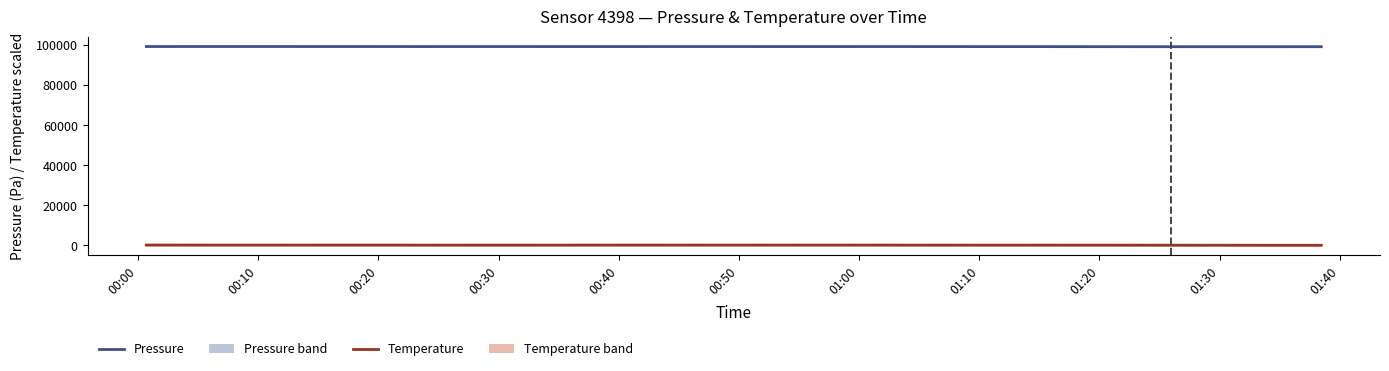

The Pressure (Pa) series shows 141656.8 at 01:20. True or false?

False